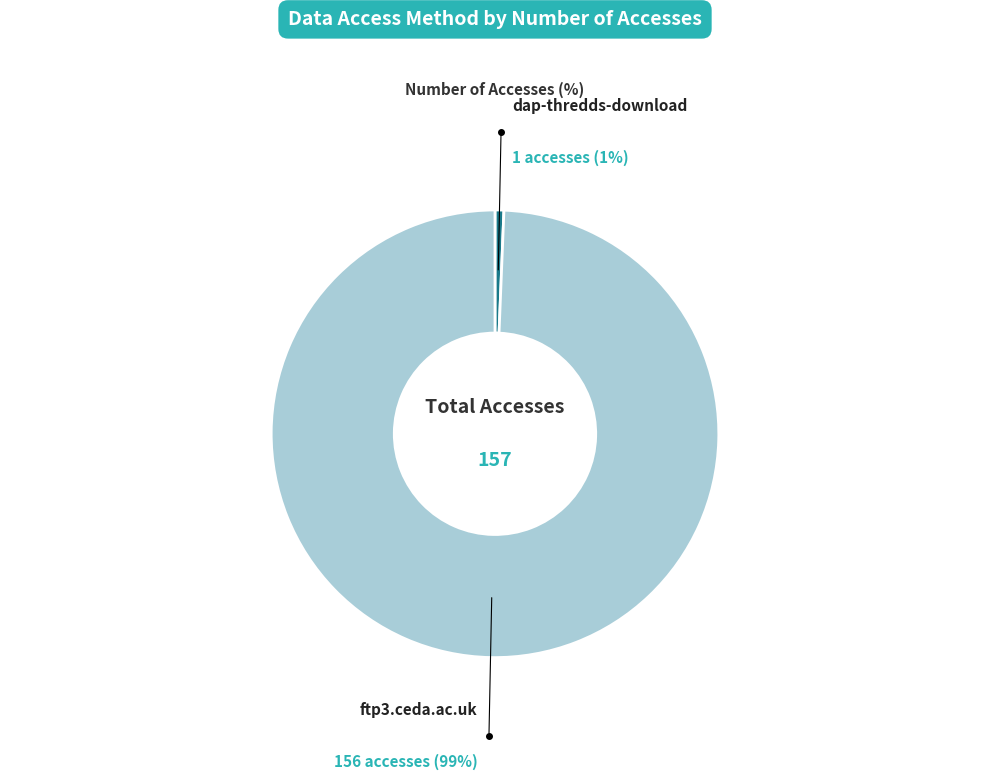

What is the smallest slice in the pie chart?

dap-thredds-download